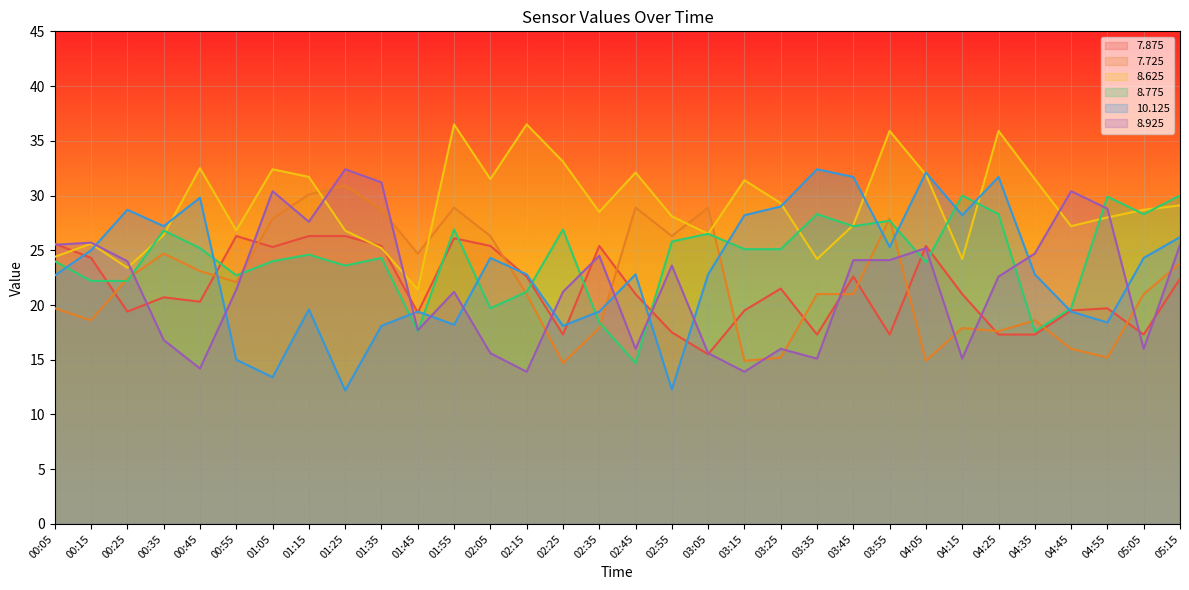

The   7.875 series shows 26.4 at 03:15. True or false?

False